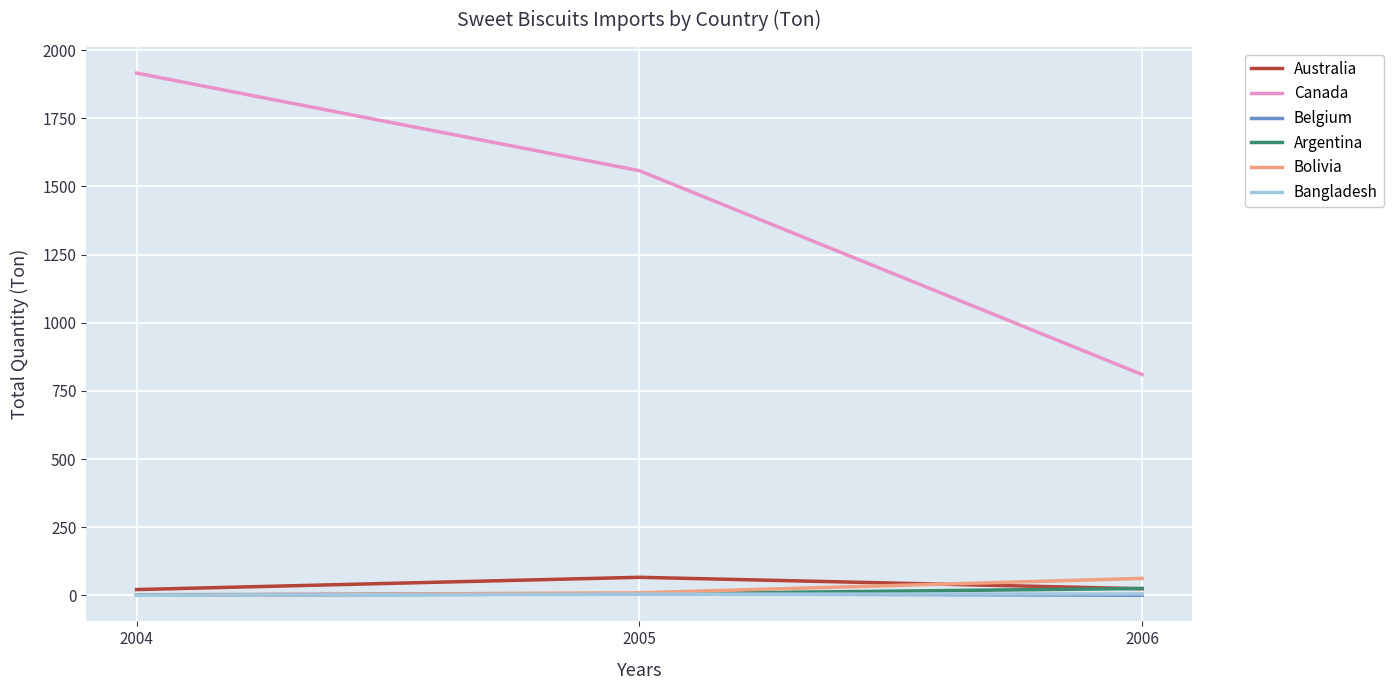

What is the sum of the Australia values at 2006 and 2004?

45